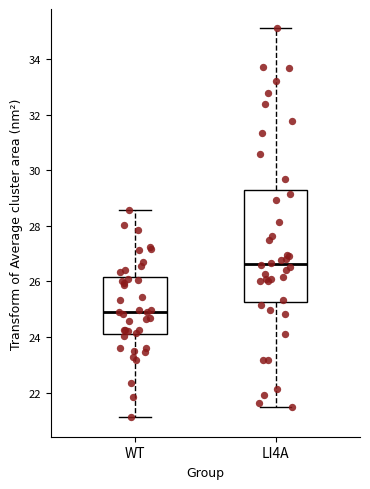

Where is the lower edge of the box for WT on the y-axis? The values are not printed on the chart, so give them approximately, as read against the axis.

24.2